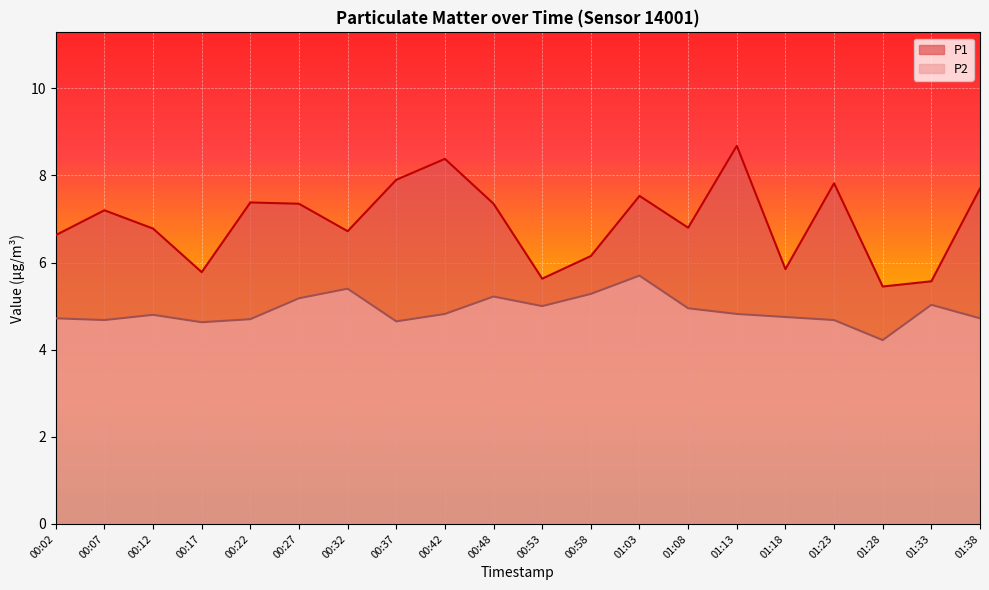

List the labels in order of P1 value, largest first.

01:13, 00:42, 00:37, 01:23, 01:38, 01:03, 00:22, 00:27, 00:48, 00:07, 01:08, 00:12, 00:32, 00:02, 00:58, 01:18, 00:17, 00:53, 01:33, 01:28